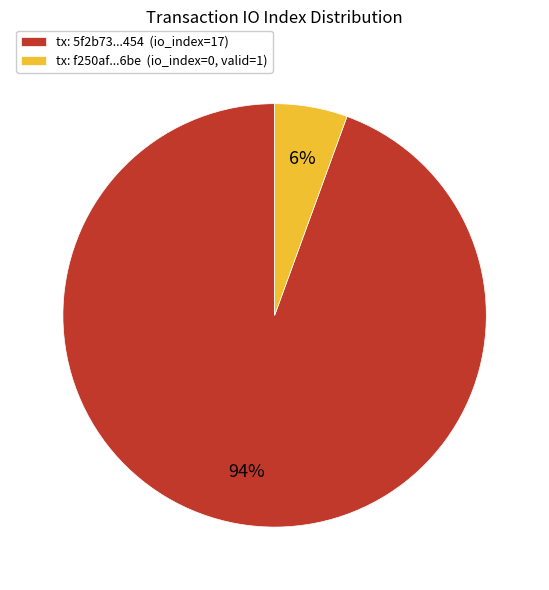

How many segments does this pie chart have?

2